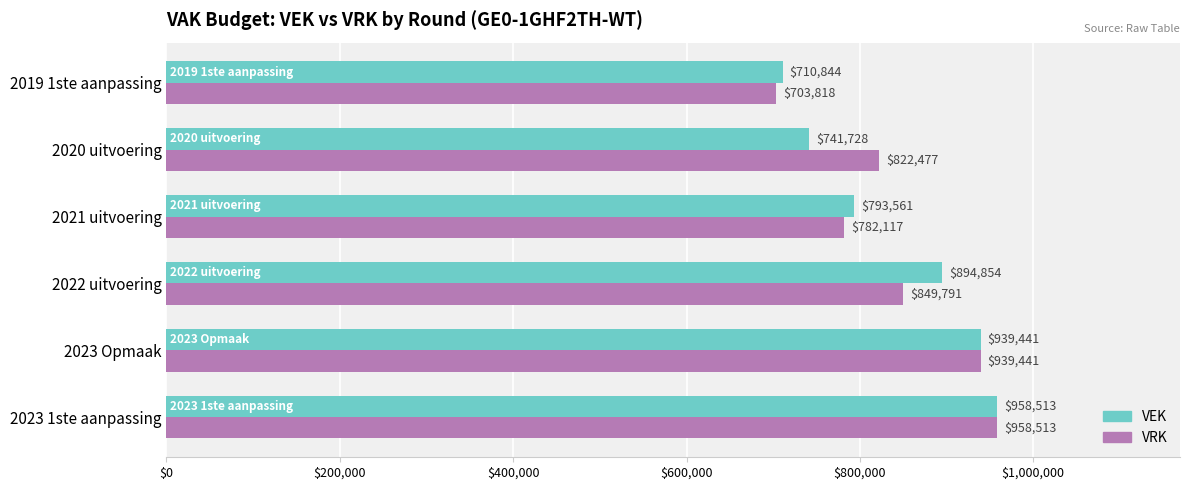

Which series has the widest spread of values?

VRK